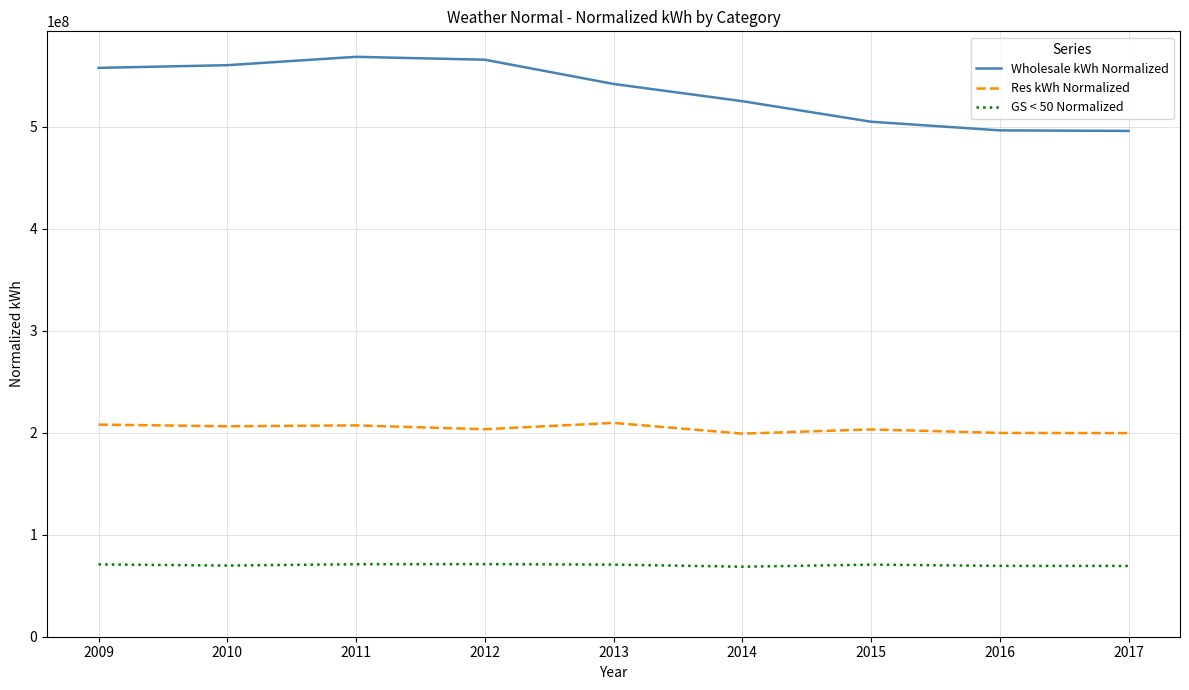

What are all the series names shown in the legend?

Wholesale kWh Normalized, Res kWh Normalized, GS < 50 Normalized